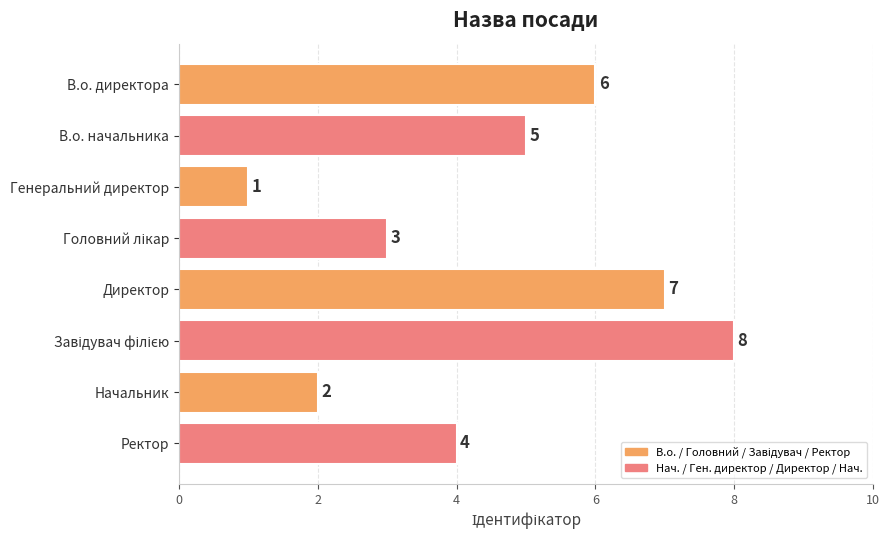

Reading top to bottom, what are all the values shown in this chart?

6	5	1	3	7	8	2	4